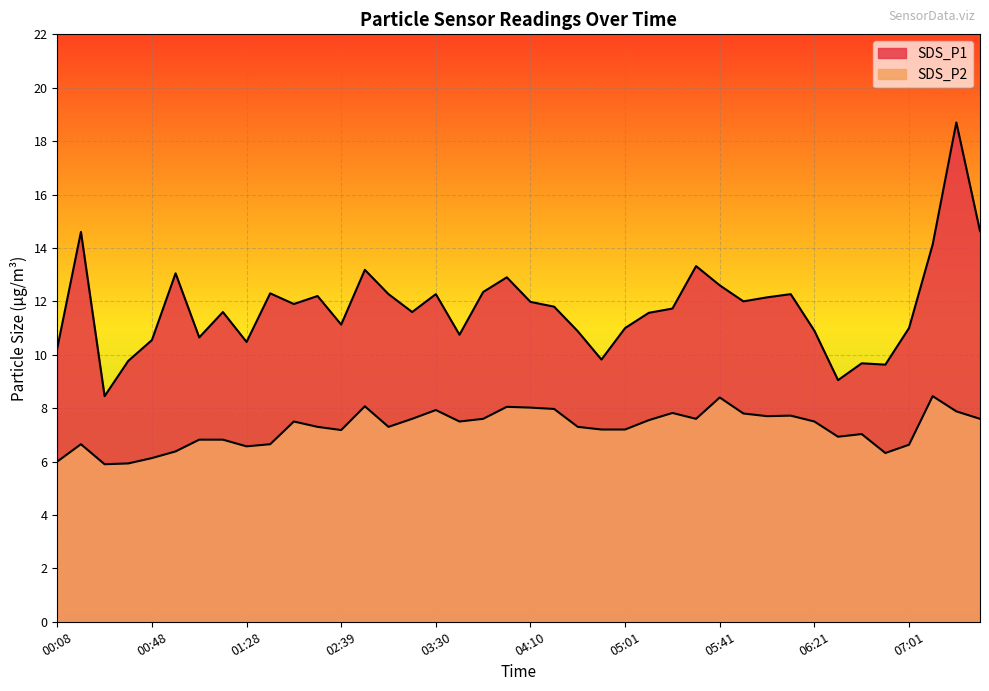

Which category has the highest value across all series?

07:21